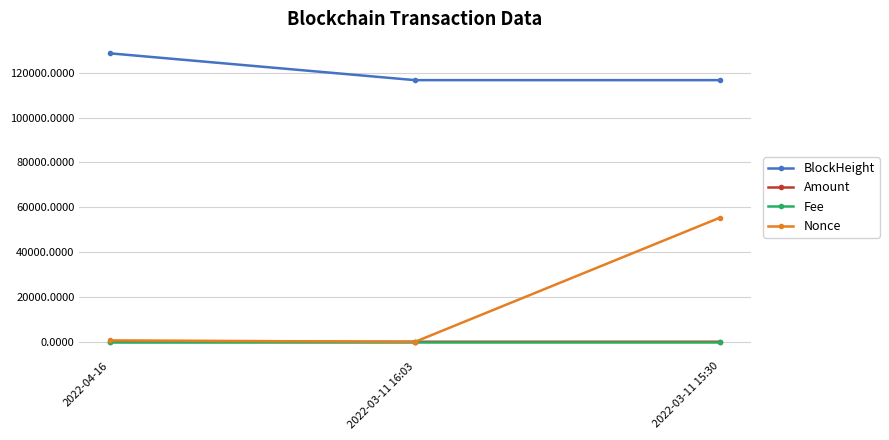

Which series has the widest spread of values?

Nonce